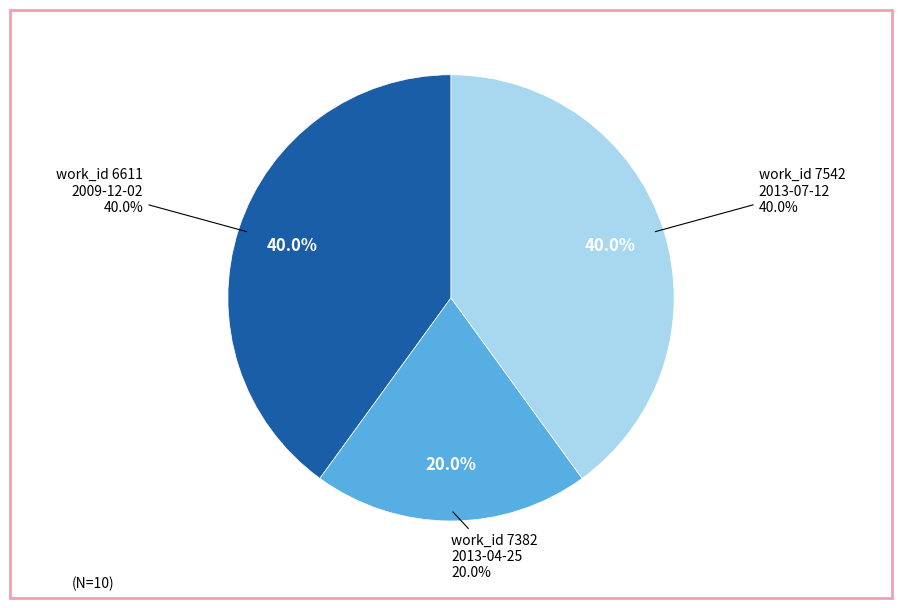

Which has a higher value, 2013-07-12 or 2009-12-02?

2013-07-12